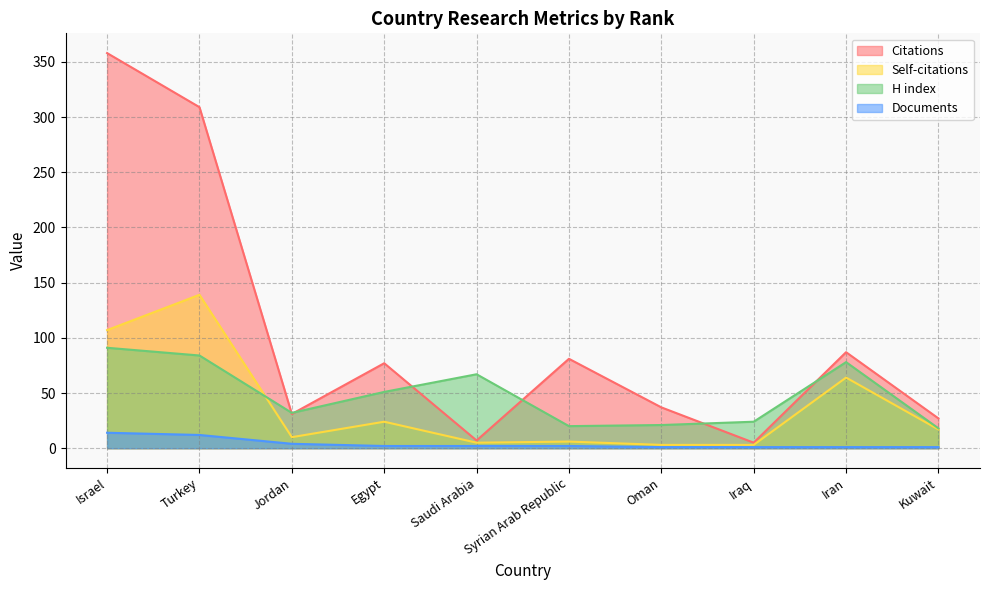

What position from the left is Iran?

9